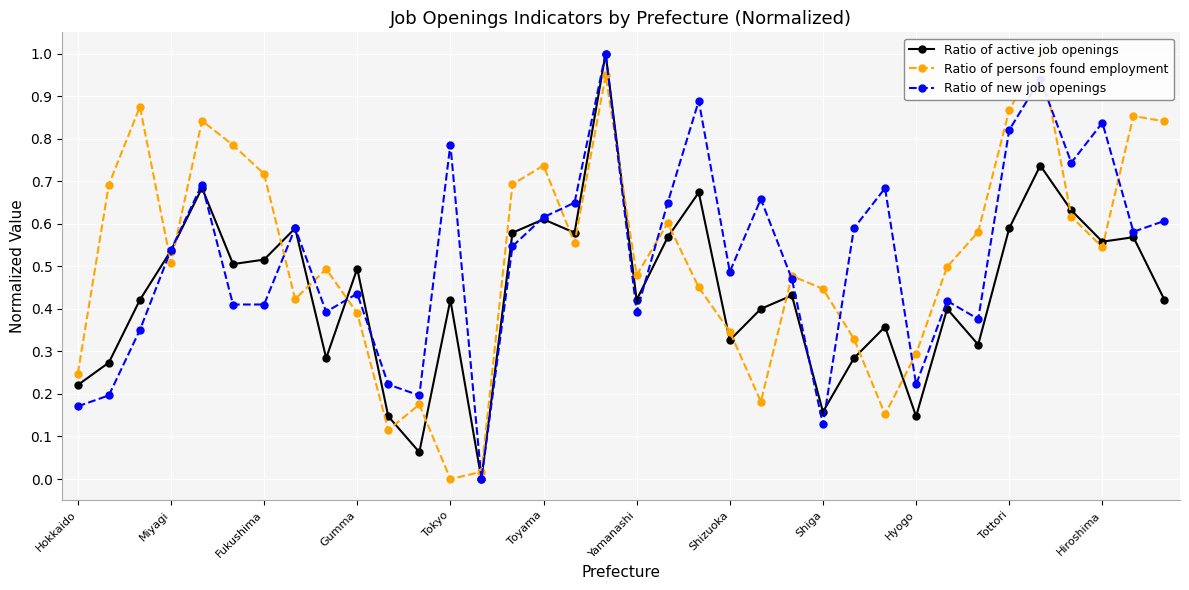

Reading right to left, transcribe all the data shown in this chart.

Ratio of active job openings: 0.4	0.6	0.6	0.6	0.7	0.6	0.3	0.4	0.1	0.4	0.3	0.2	0.4	0.4	0.3	0.7	0.6	0.4	1.0	0.6	0.6	0.6	0.0	0.4	0.1	0.1	0.5	0.3	0.6	0.5	0.5	0.7	0.5	0.4	0.3	0.2
Ratio of persons found employment: 0.8	0.9	0.5	0.6	1.0	0.9	0.6	0.5	0.3	0.2	0.3	0.4	0.5	0.2	0.3	0.5	0.6	0.5	0.9	0.6	0.7	0.7	0.0	0.0	0.2	0.1	0.4	0.5	0.4	0.7	0.8	0.8	0.5	0.9	0.7	0.2
Ratio of new job openings: 0.6	0.6	0.8	0.7	0.9	0.8	0.4	0.4	0.2	0.7	0.6	0.1	0.5	0.7	0.5	0.9	0.6	0.4	1.0	0.6	0.6	0.5	0.0	0.8	0.2	0.2	0.4	0.4	0.6	0.4	0.4	0.7	0.5	0.4	0.2	0.2